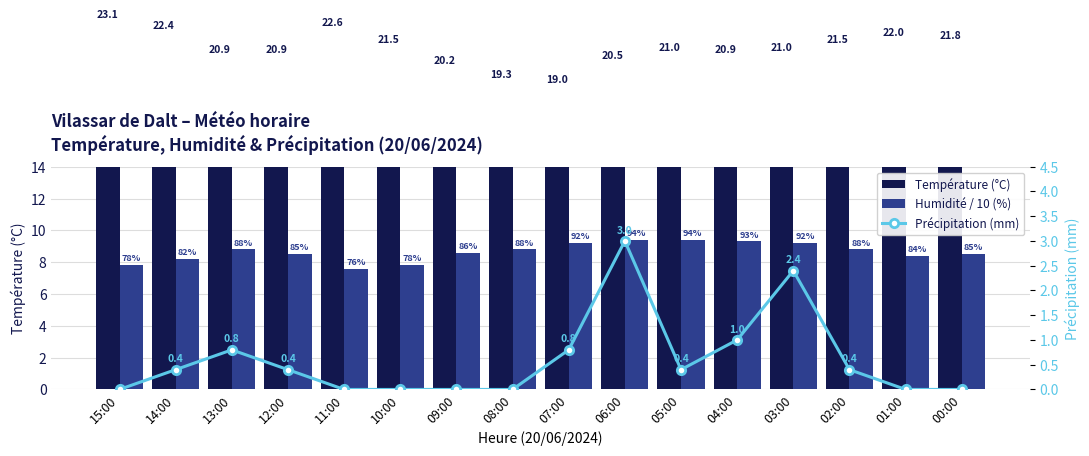

Which series has the largest range (max minus min)?

Température (°C)